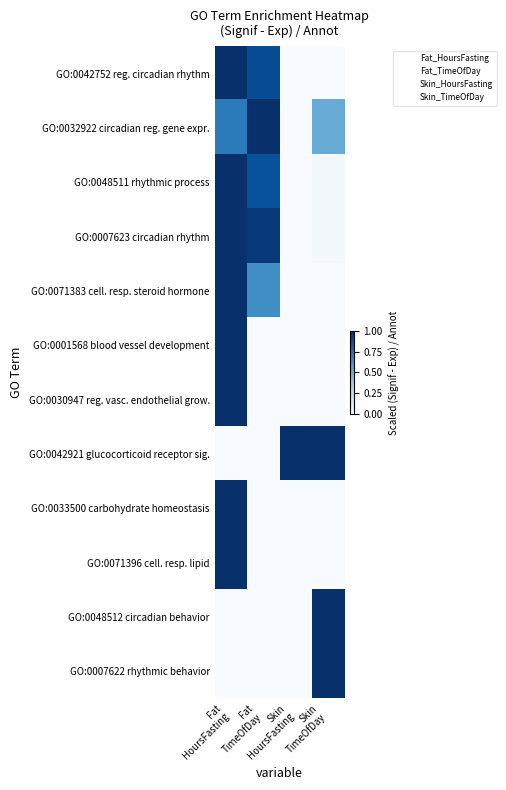

List the series in order of their peak value, highest first.

GO:0042752 reg. circadian rhythm, GO:0032922 circadian reg. gene expr., GO:0048511 rhythmic process, GO:0007623 circadian rhythm, GO:0071383 cell. resp. steroid hormone, GO:0001568 blood vessel development, GO:0030947 reg. vasc. endothelial grow., GO:0042921 glucocorticoid receptor sig., GO:0033500 carbohydrate homeostasis, GO:0071396 cell. resp. lipid, GO:0048512 circadian behavior, GO:0007622 rhythmic behavior